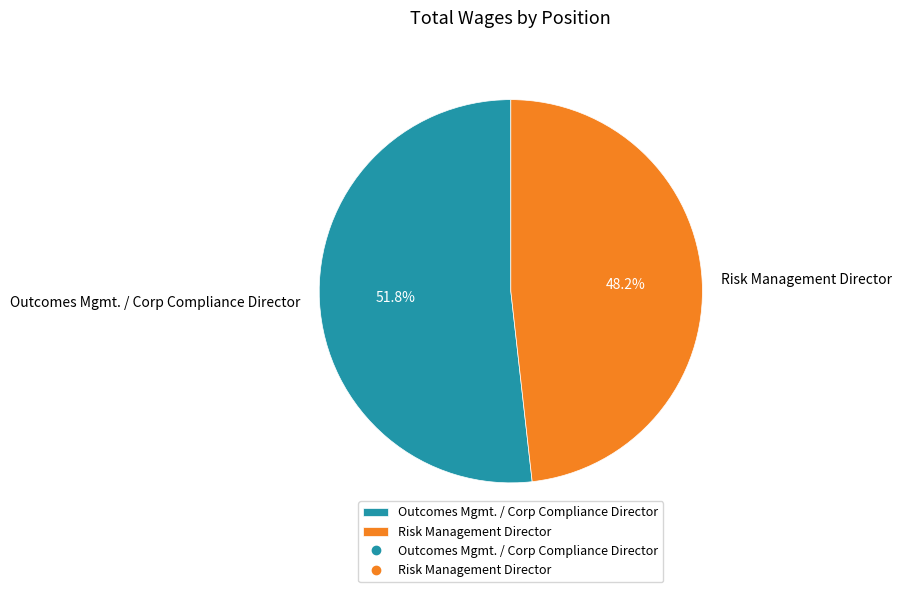

True or false: Outcomes Mgmt. / Corp Compliance Director accounts for 52% of the total.

True